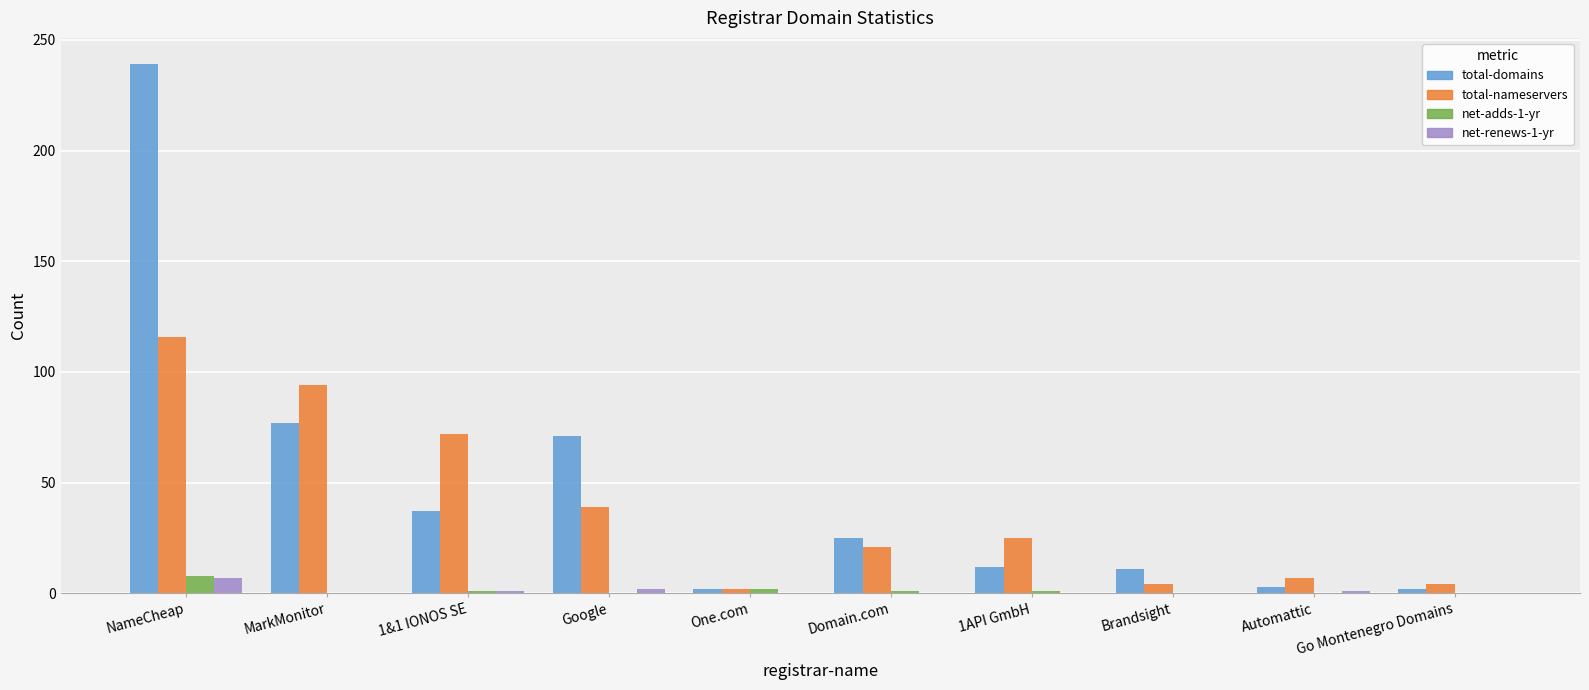

What is the sum of all net-adds-1-yr values?

13